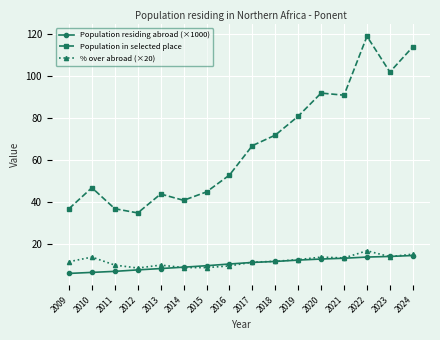

Does the chart display data point markers on the line(s)?

Yes